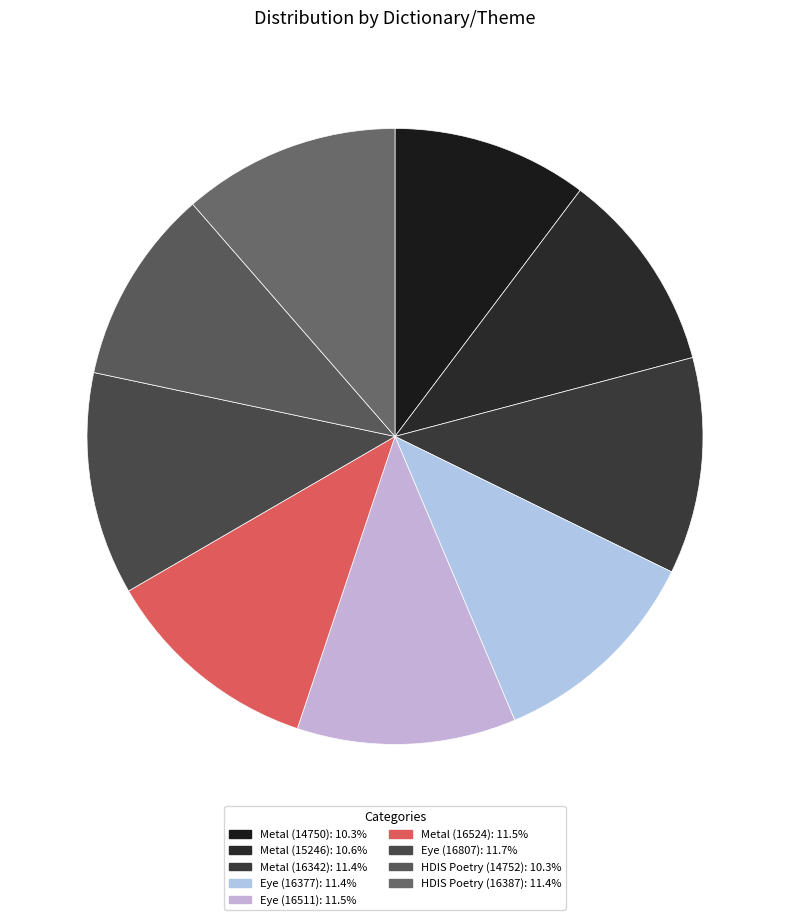

Combined, do Eye (16377) and Metal (15246) account for over 50%?

No